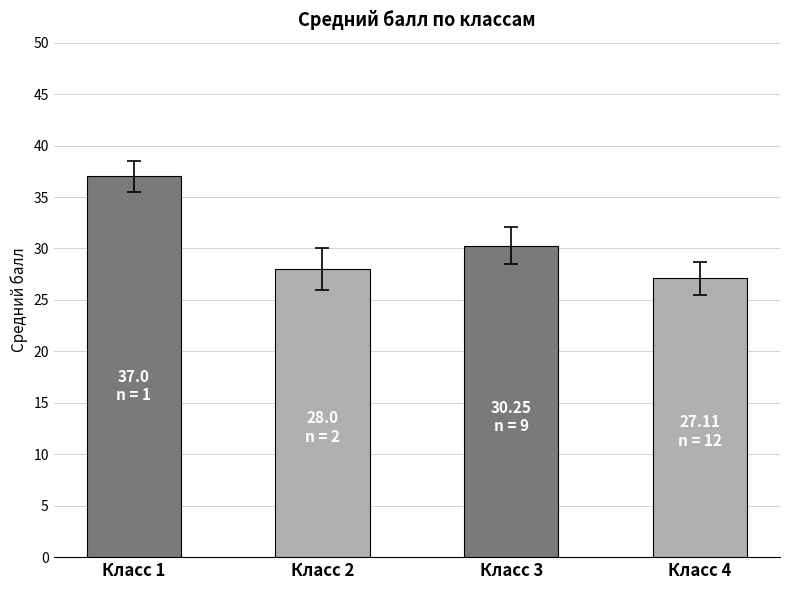

List the labels in order of value, largest first.

Класс 1, Класс 3, Класс 2, Класс 4